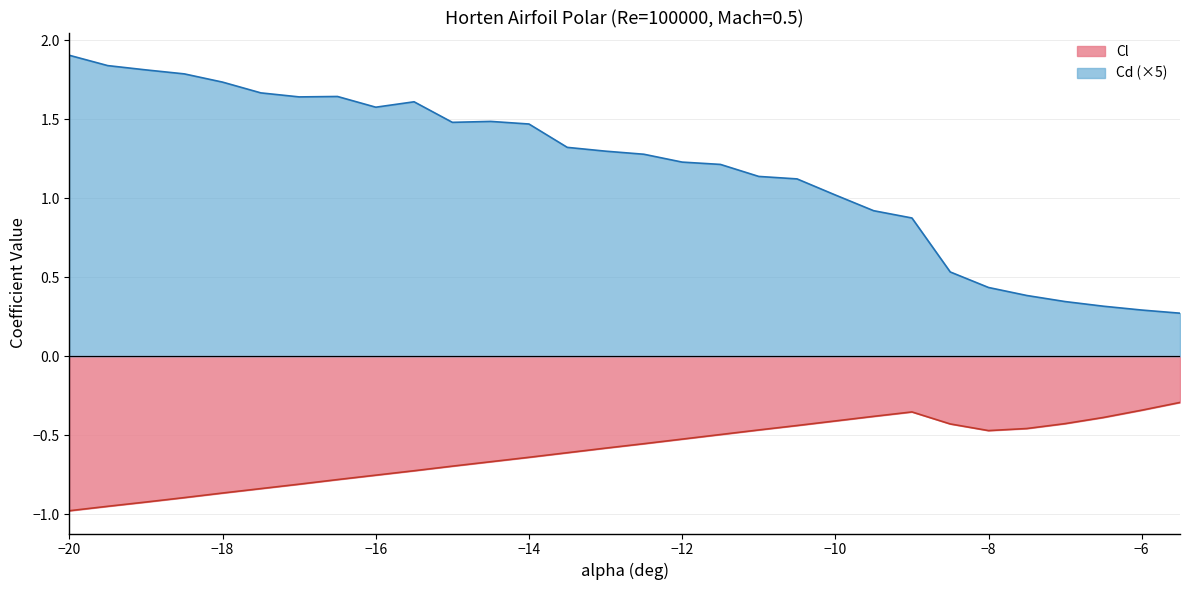

What is the average value of the Cl series?

-0.6